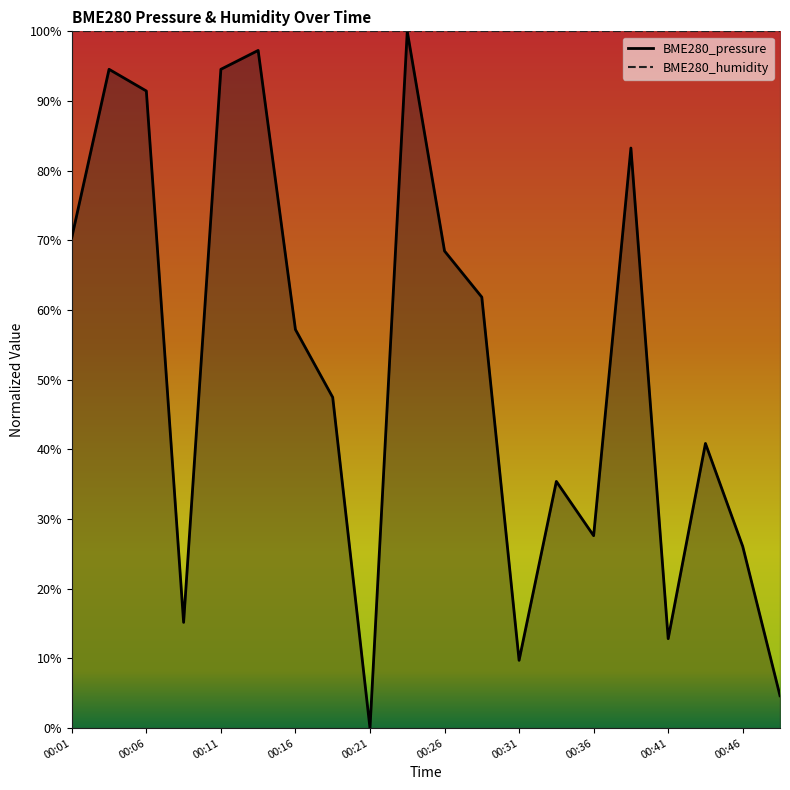

What is the difference between the values at 00:01 and 00:09?

0.6